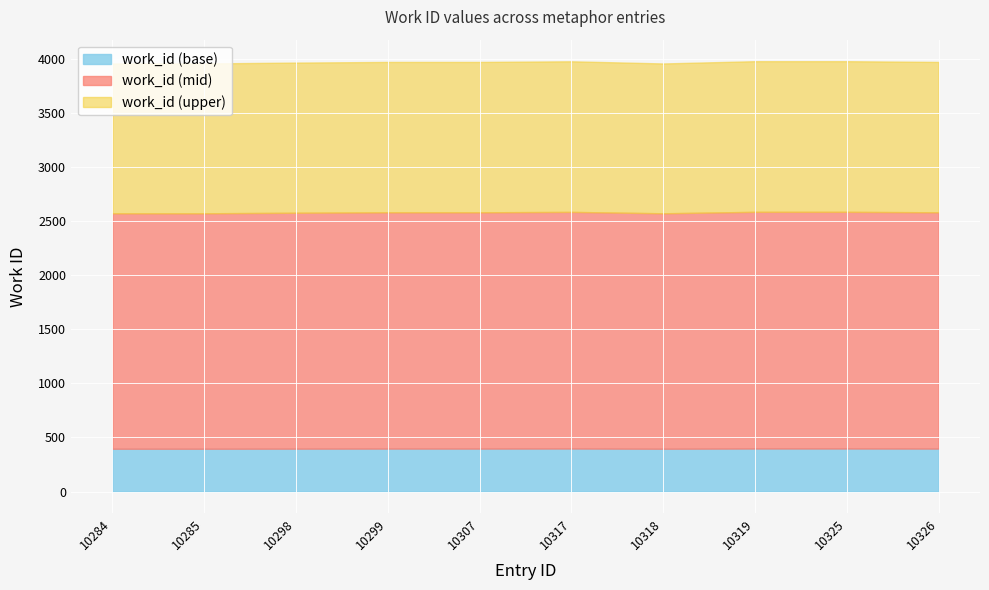

List the labels in order of value, largest first.

10319, 10325, 10317, 10299, 10307, 10326, 10298, 10284, 10285, 10318